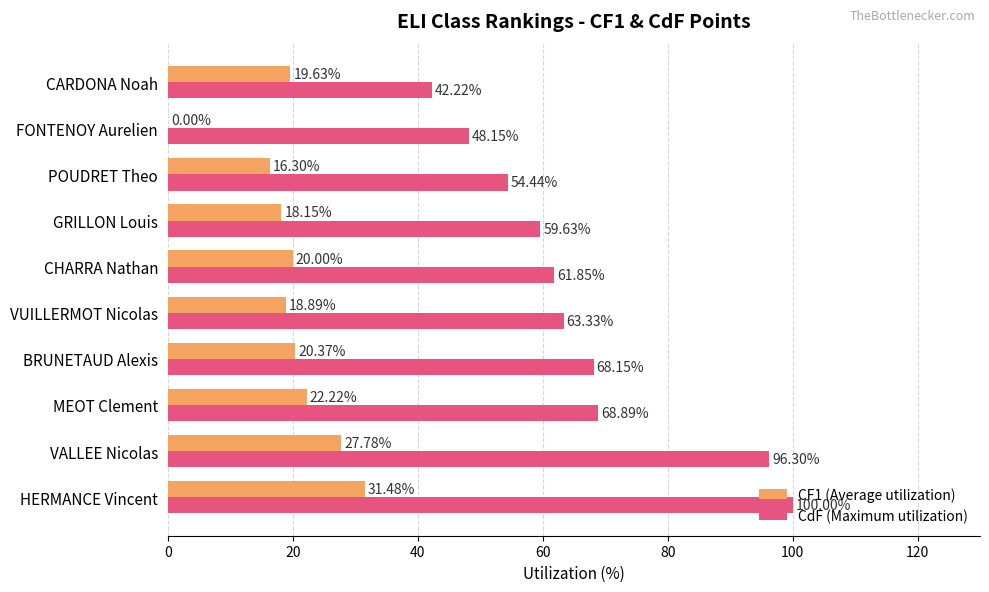

What is the sum of all CdF (Maximum utilization) values?

663.0